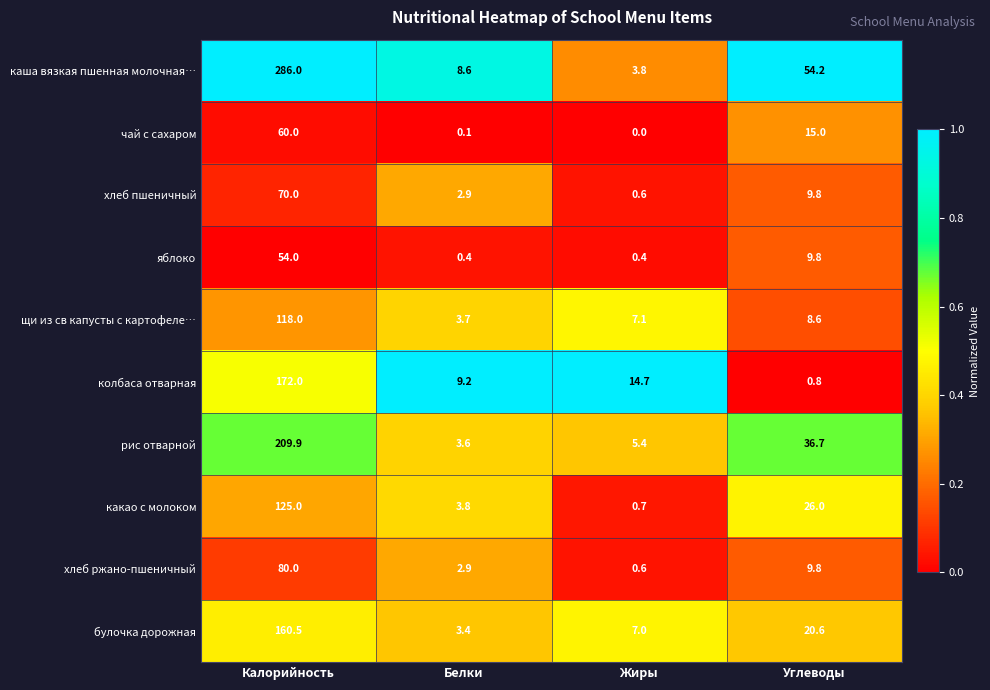

Rank the categories by хлеб ржано-пшеничный value from lowest to highest.

Жиры, Белки, Углеводы, Калорийность